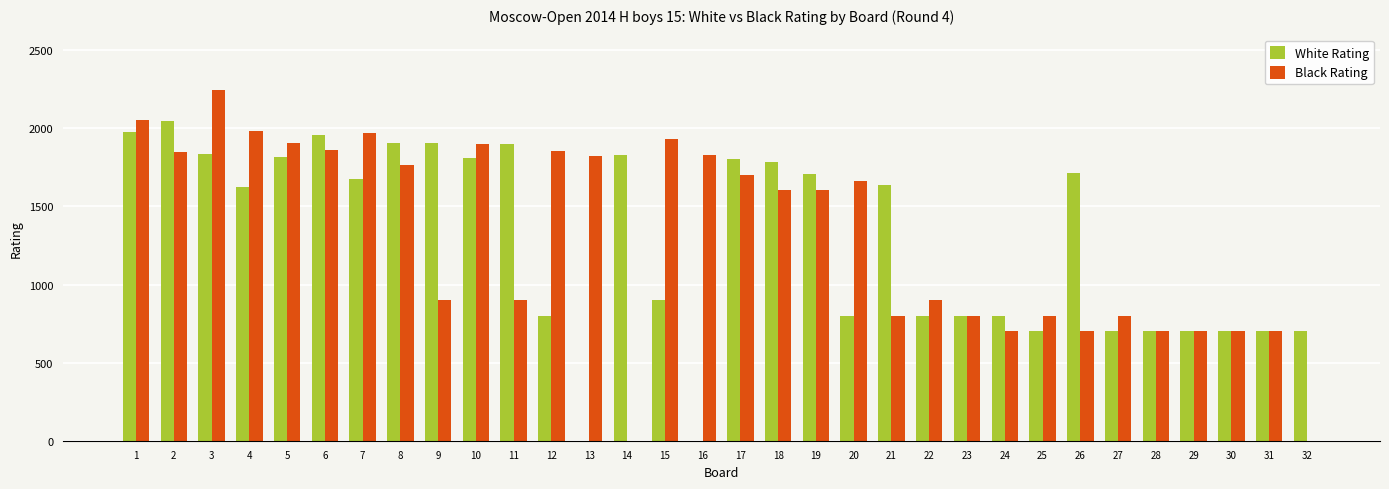

How many groups of bars are there?

32